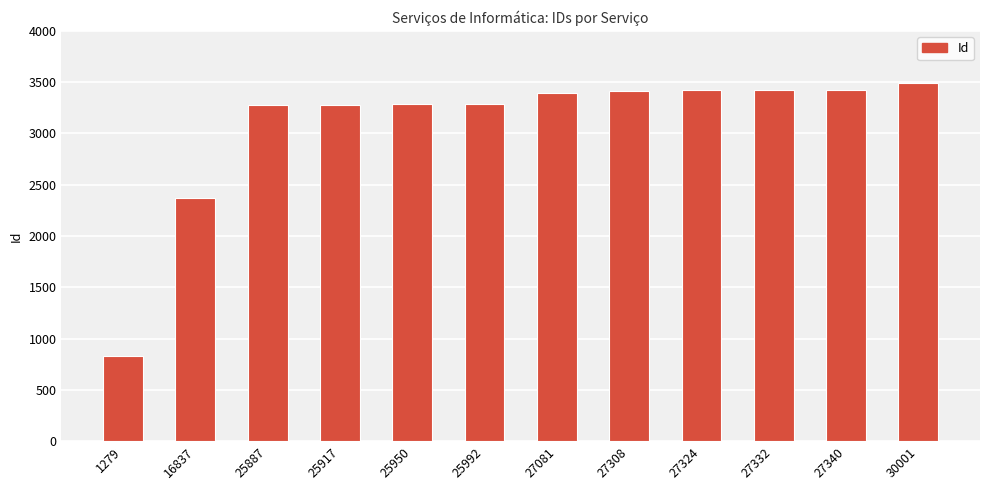

How many data points does each series have?

12